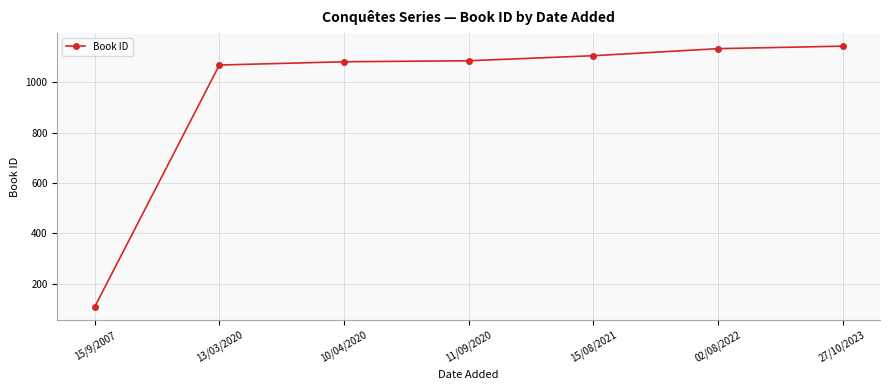

True or false: the data shows 1082 at 10/04/2020.

True